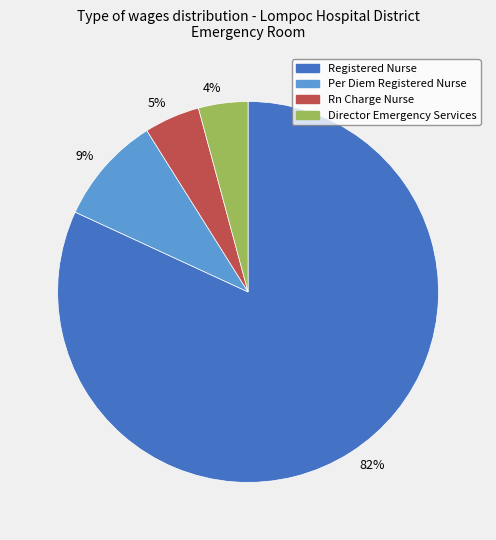

Rank the categories by value from lowest to highest.

Director Emergency Services, Rn Charge Nurse, Per Diem Registered Nurse, Registered Nurse